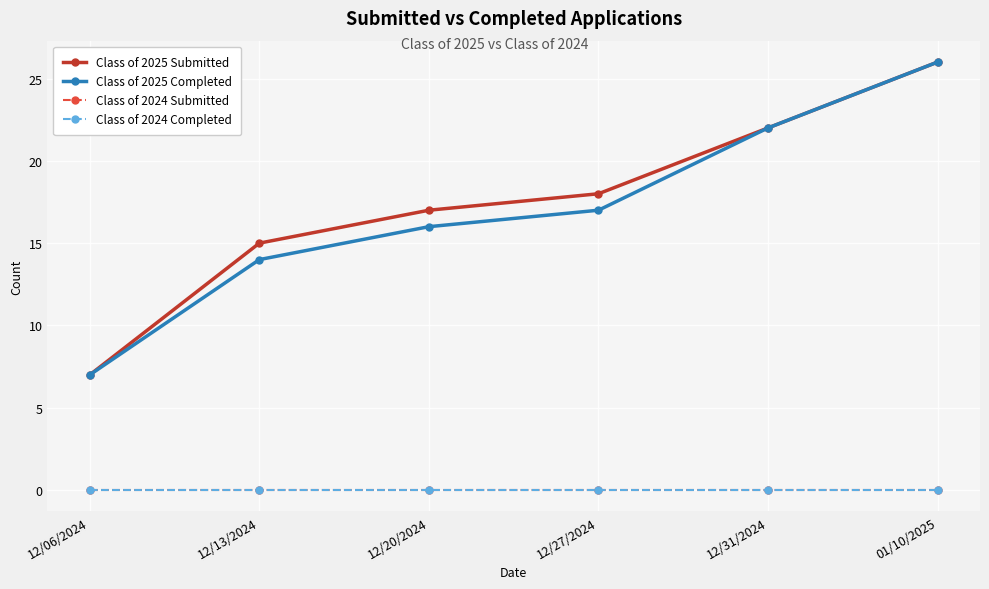

Between 12/13/2024 and 01/10/2025, which series saw the biggest shift?

Class of 2025 Completed